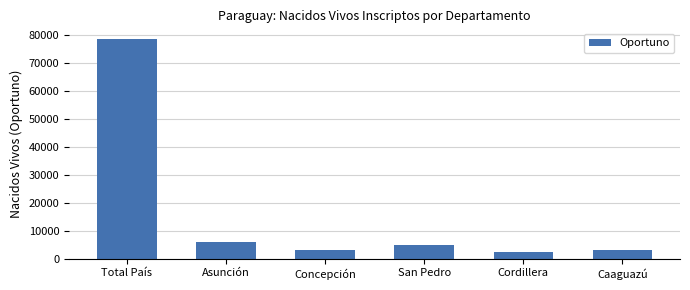

How many bars are there in total?

6